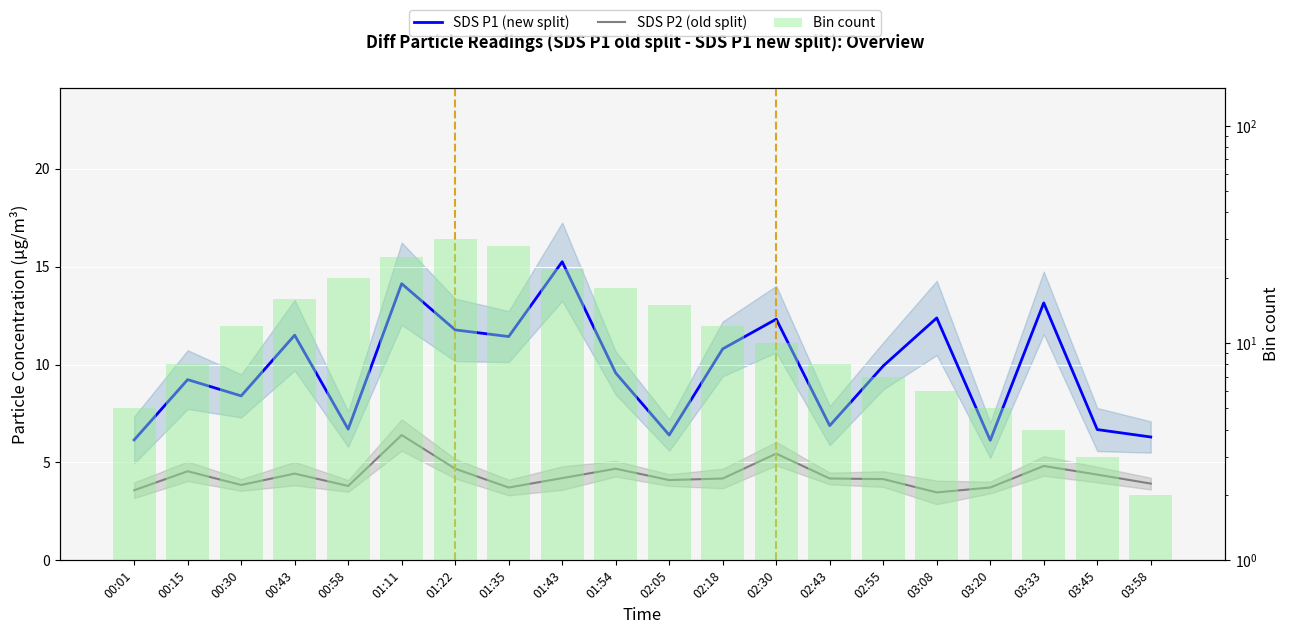

List the labels in order of Bin count value, largest first.

01:22, 01:35, 01:11, 01:43, 00:58, 01:54, 00:43, 02:05, 00:30, 02:18, 02:30, 00:15, 02:43, 02:55, 03:08, 00:01, 03:20, 03:33, 03:45, 03:58